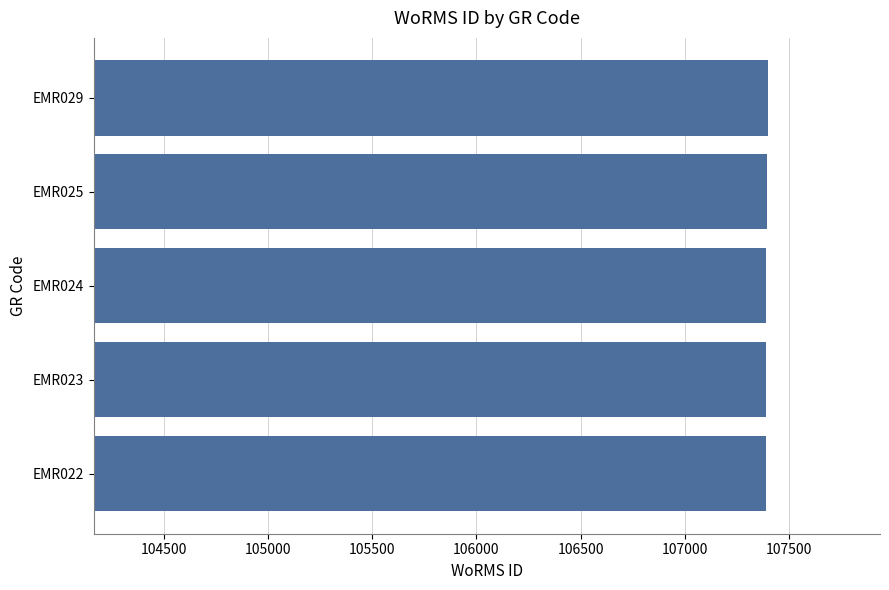

How many data points are less than 107390?

2